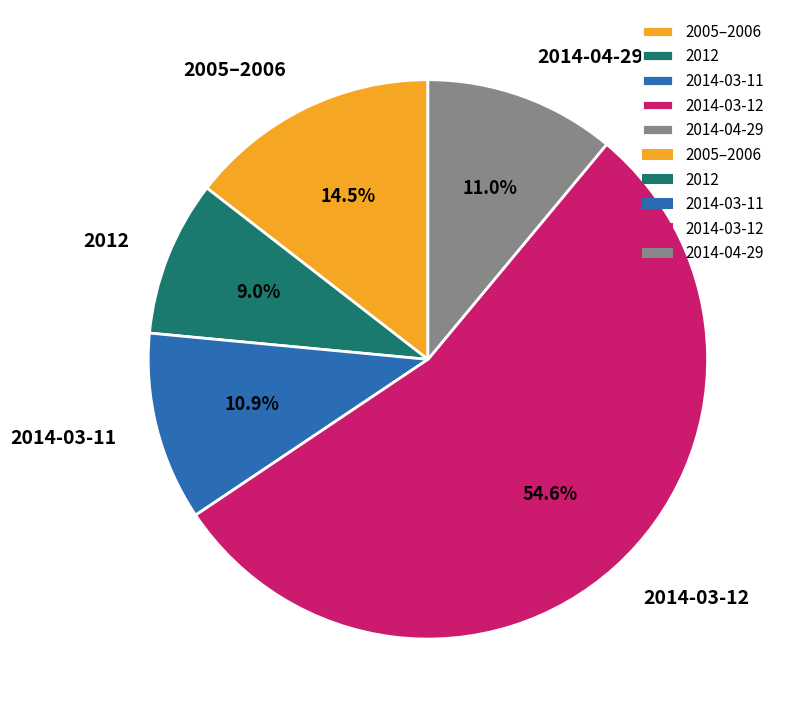

Is there a majority slice in this chart?

Yes